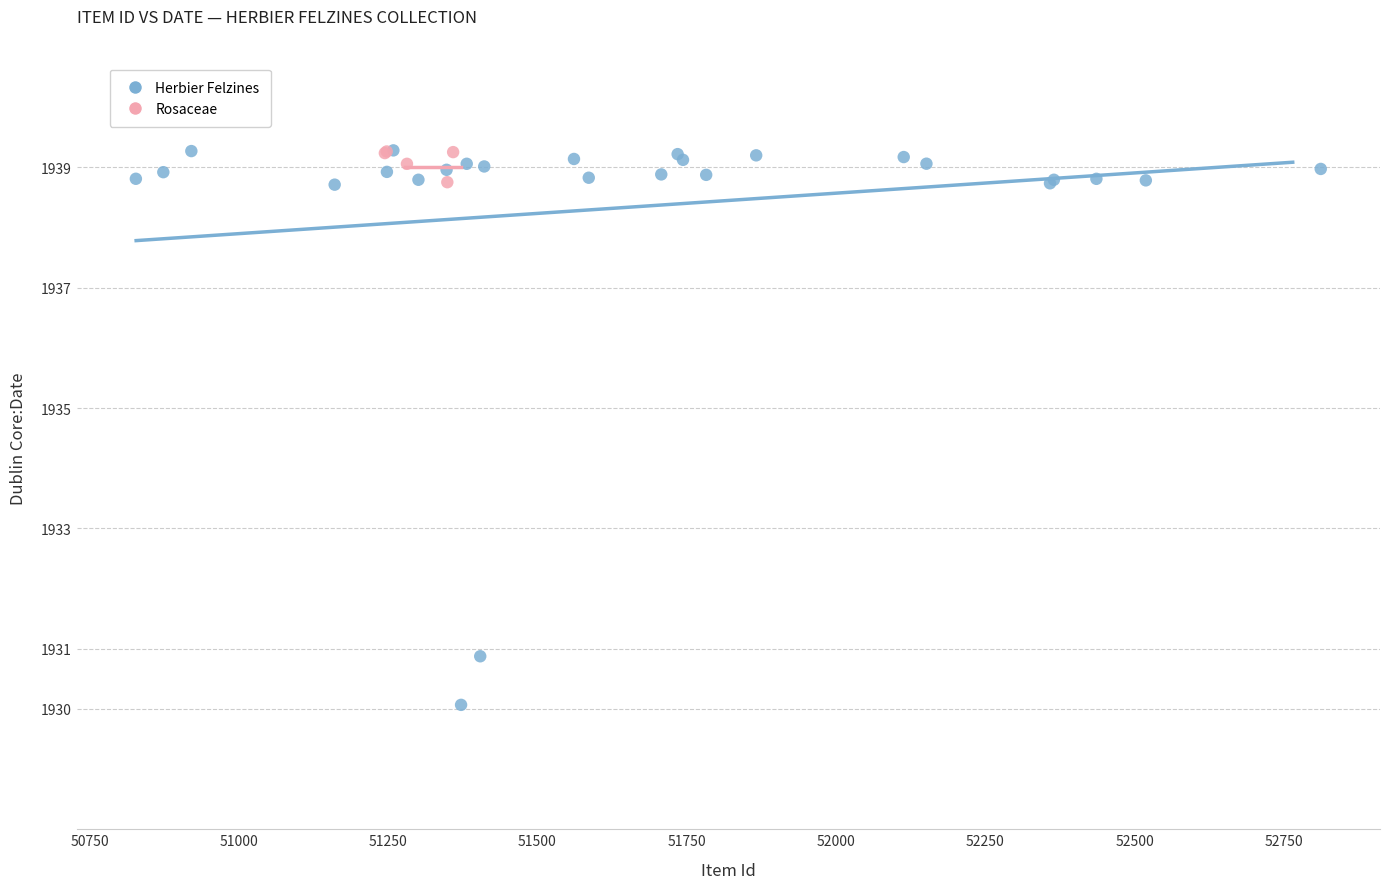

Which series reaches the minimum Y coordinate?

Herbier Felzines